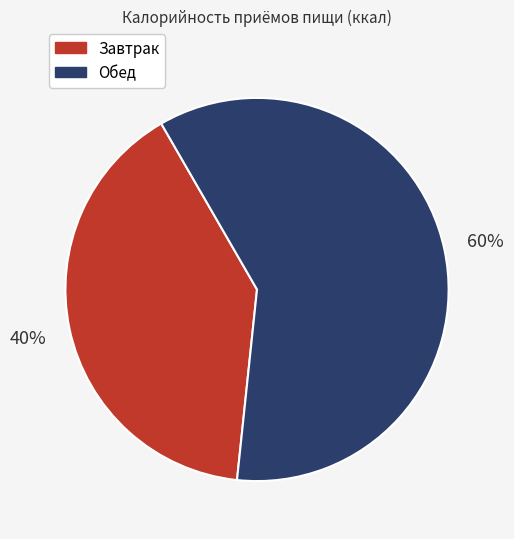

Is the sum of Завтрак and Обед greater than half?

Yes